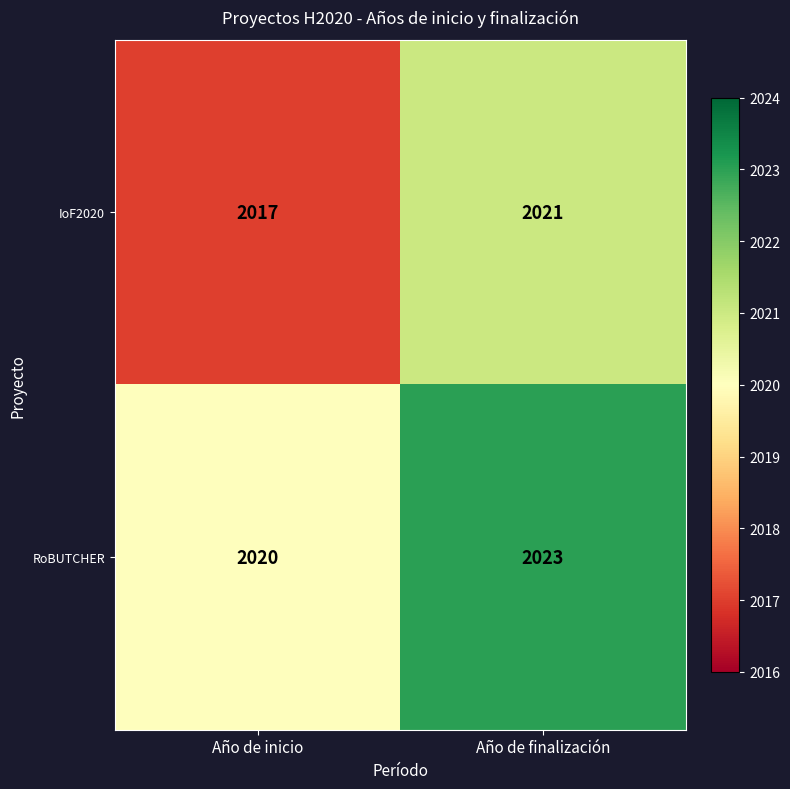

Which series has the widest spread of values?

IoF2020